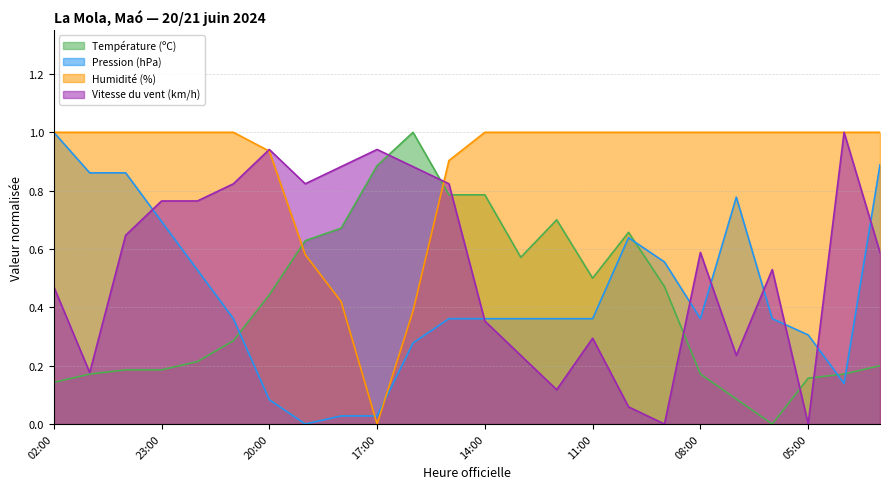

What is the greatest value displayed?

1.0